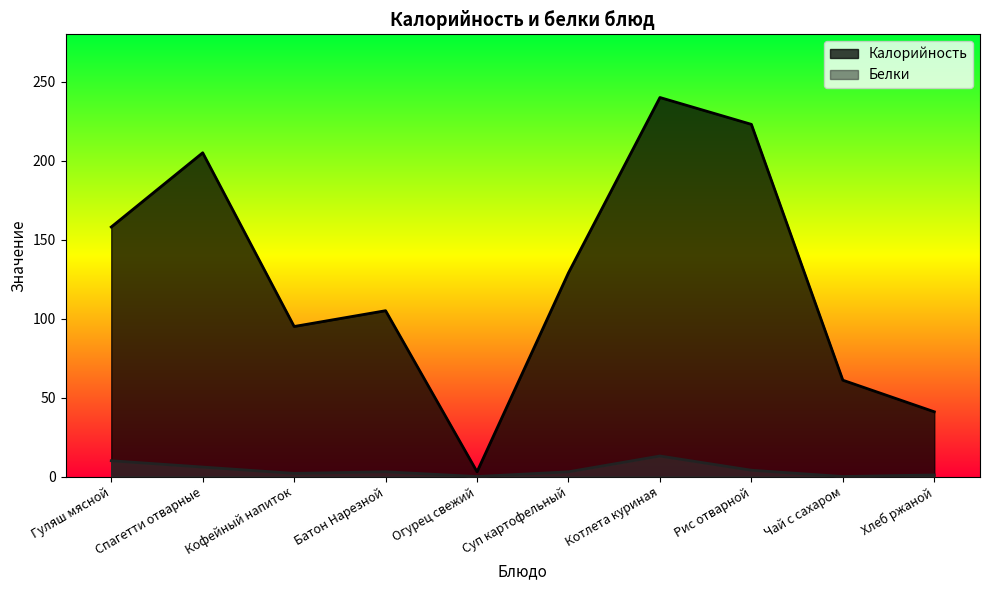

The value of Белки at Гуляш мясной is 10. True or false?

True